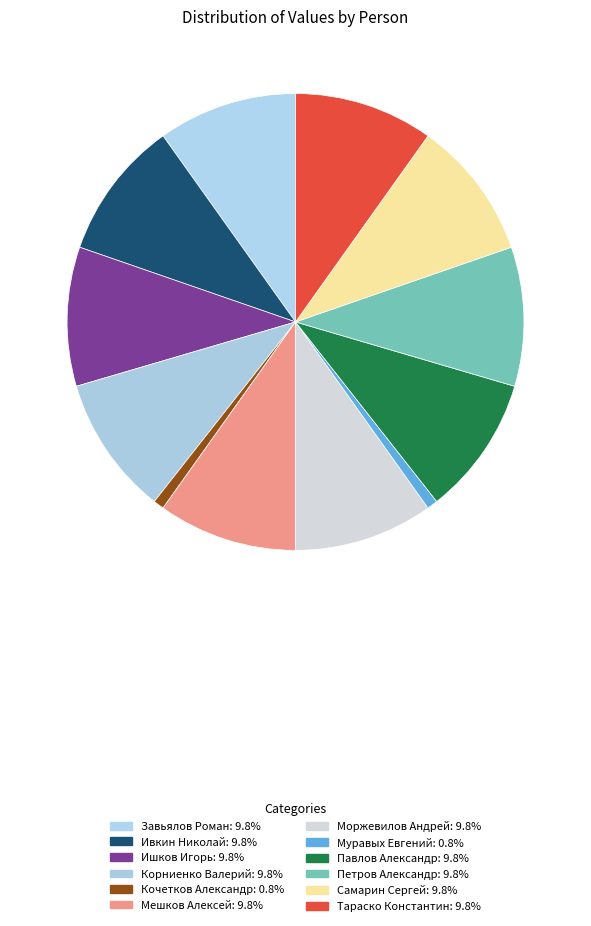

How many segments does this pie chart have?

12